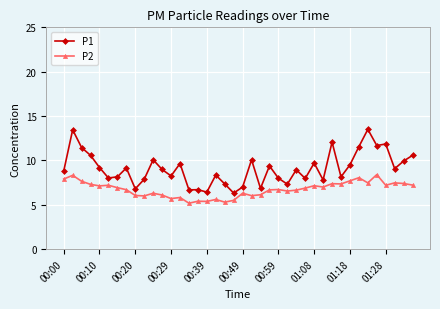

How many series are shown in this chart?

2